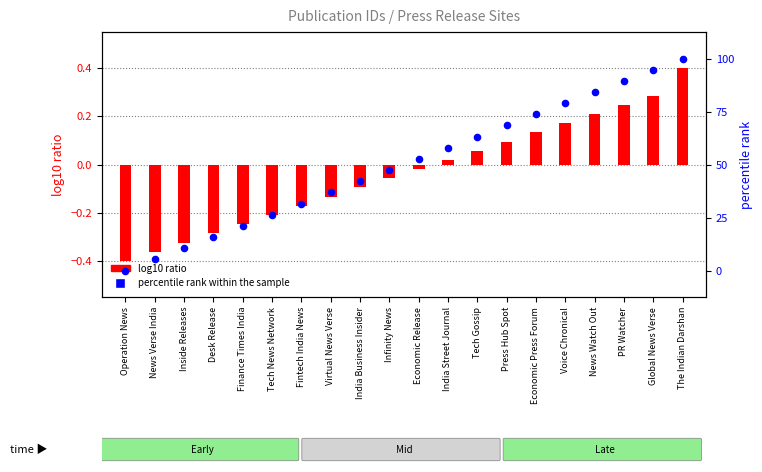

What is the total value across all series at PR Watcher?

89.7